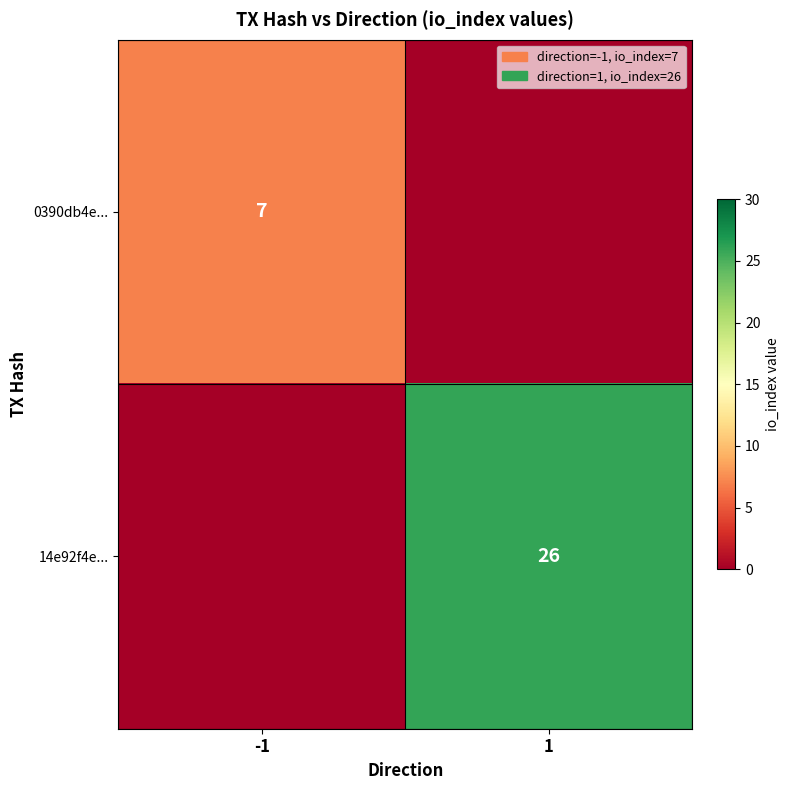

The 0390db4e... series shows 10 at -1. True or false?

False